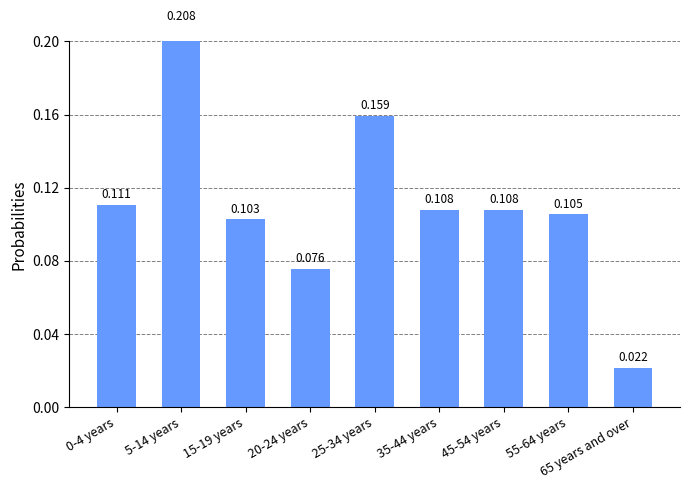

The value at 45-54 years is 0.1. True or false?

False